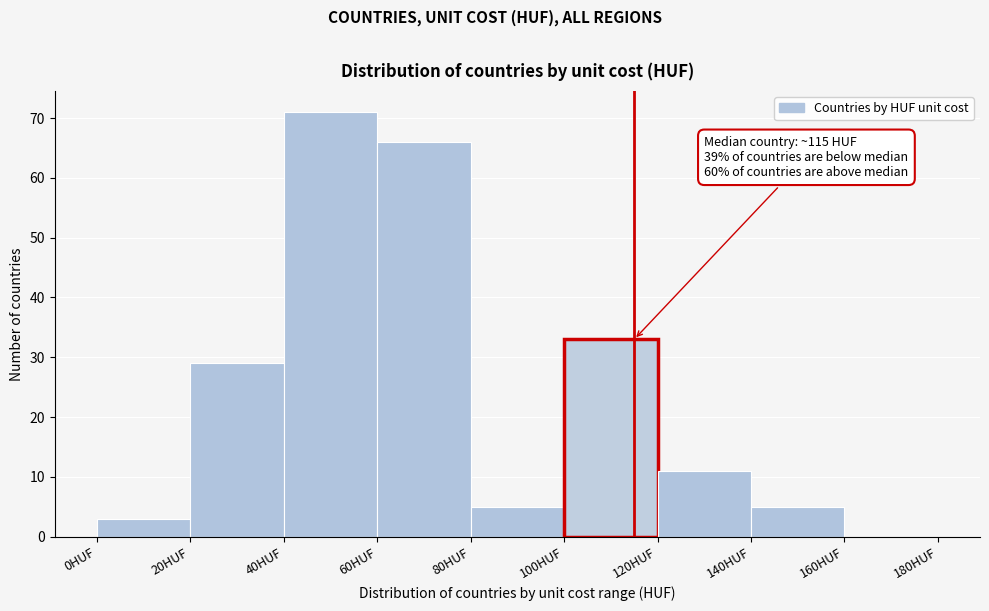

Over which range of the x-axis is the bar tallest?

40 to 60